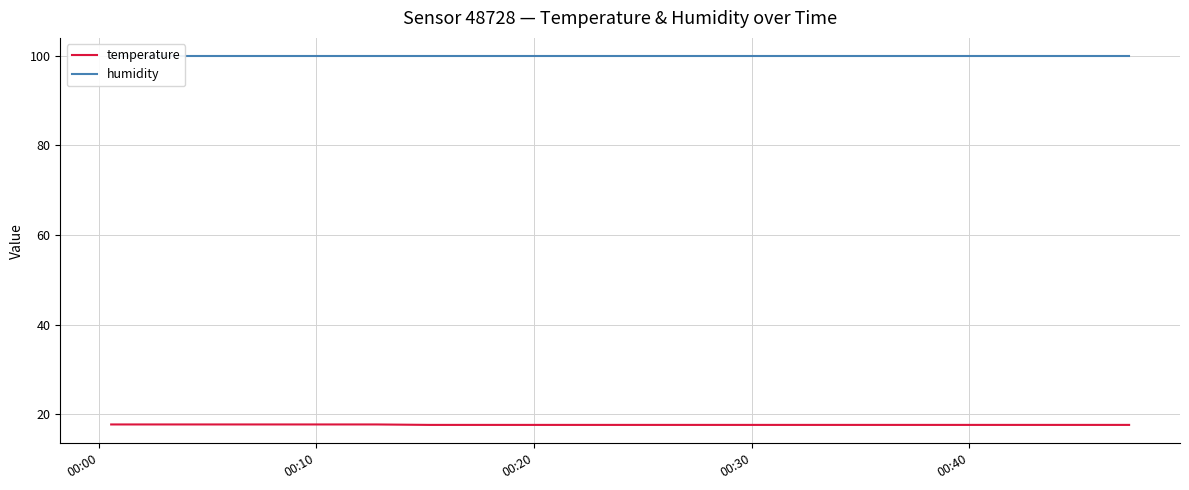

What is the minimum value for temperature?

17.6